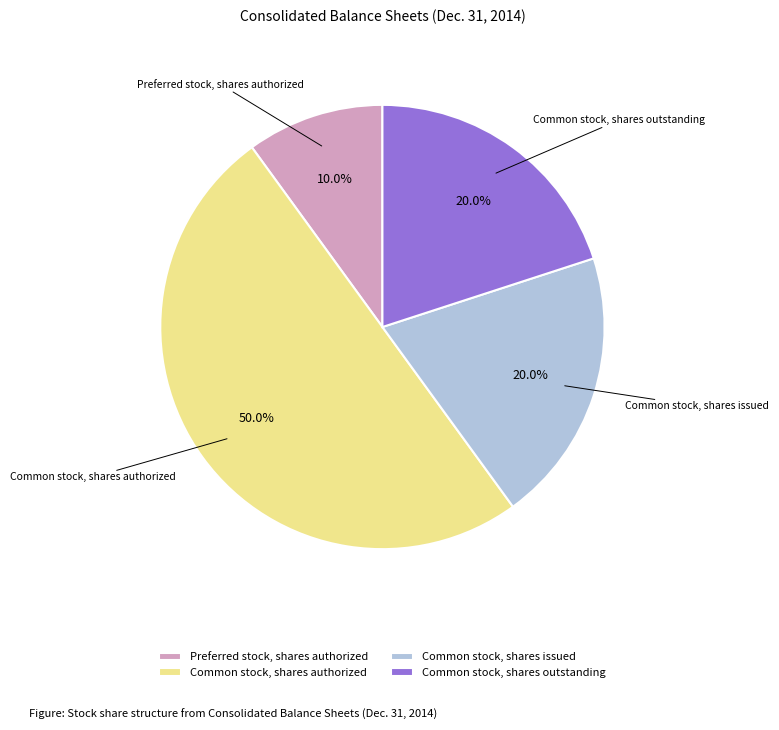

Combined, do Common stock, shares authorized and Common stock, shares outstanding account for over 50%?

Yes